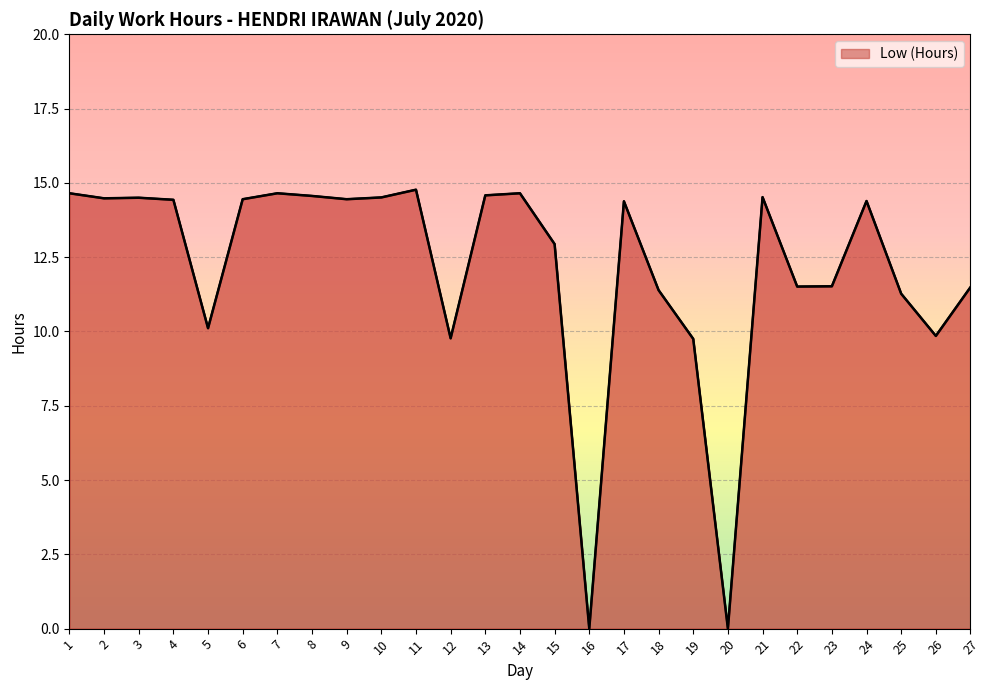

What is the greatest value displayed?

14.8